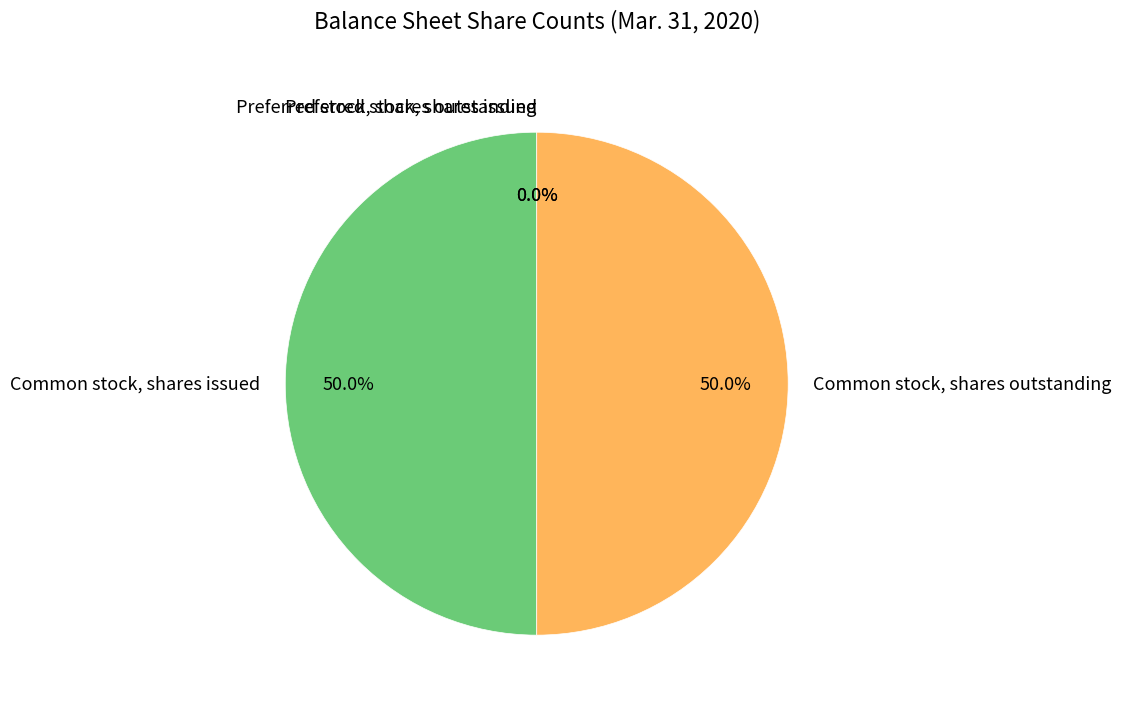

Approximately how many times larger is the value at Common stock, shares issued compared to Common stock, shares outstanding?

1.0